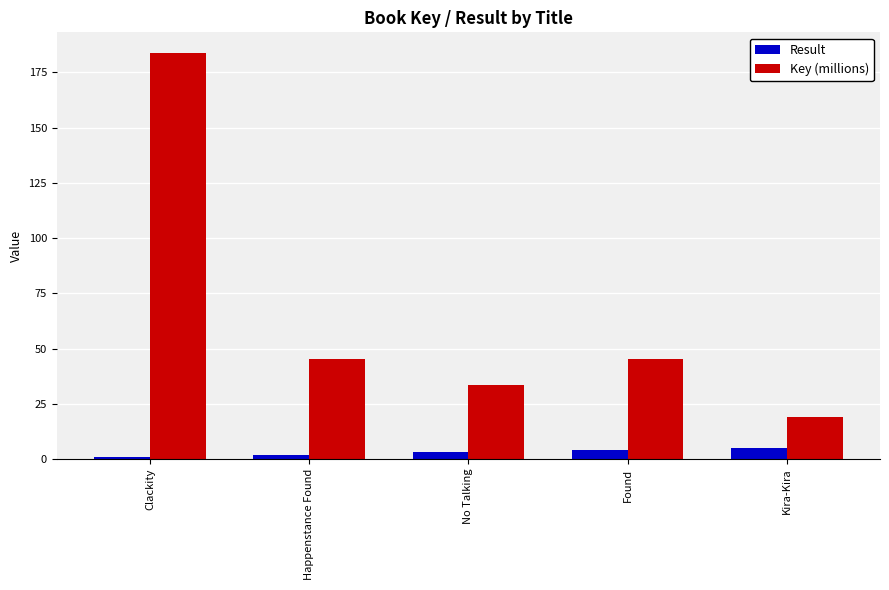

What is the approximate value of Result at Found?

4.0